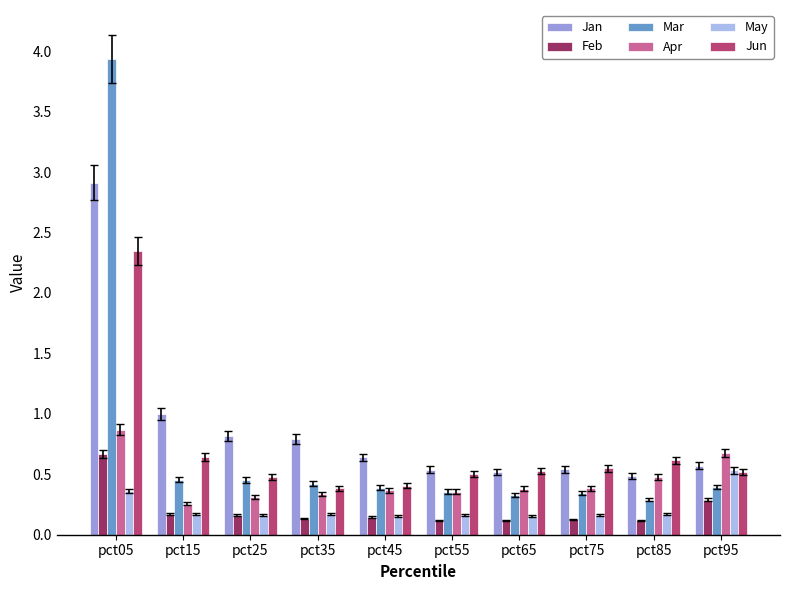

Which series has the largest range (max minus min)?

Mar